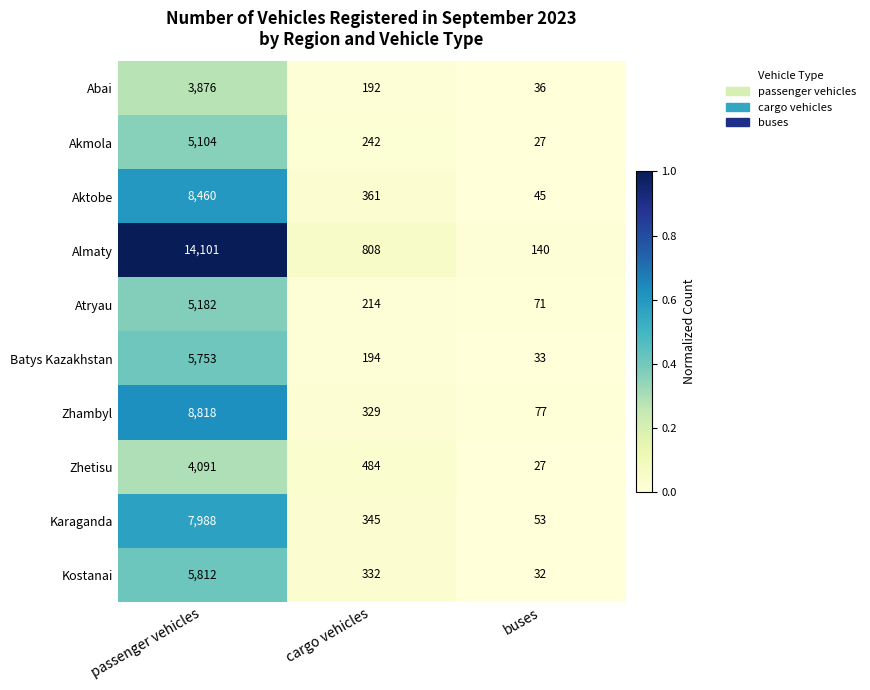

The Zhetisu series shows 4091 at passenger vehicles. True or false?

True